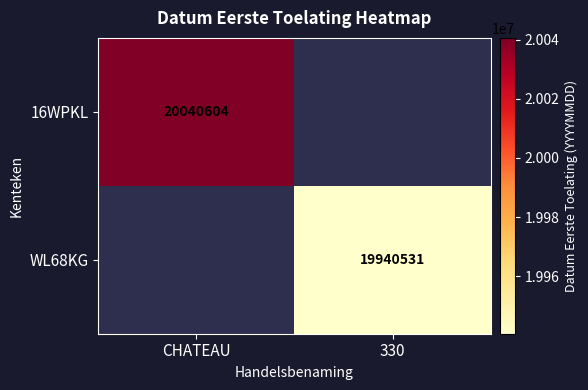

Is it true that 16WPKL equals 4255335.8 at CHATEAU?

False